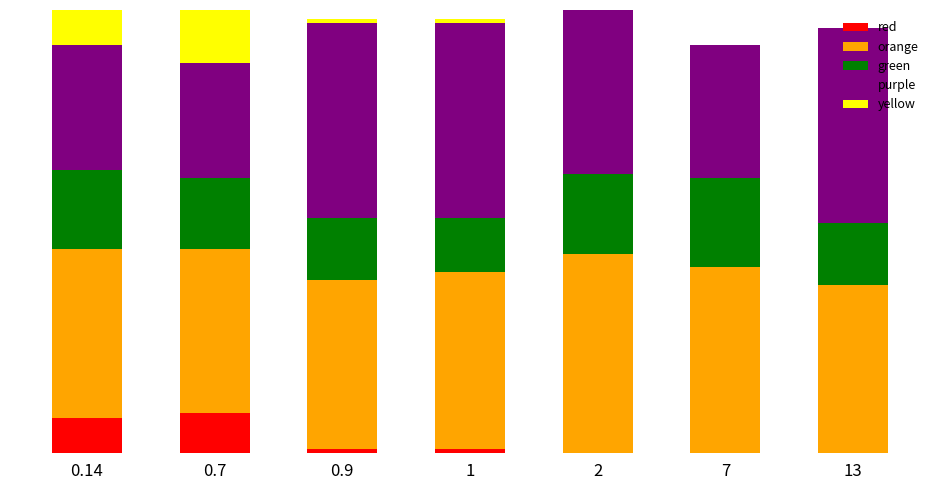

The value of yellow at 13 is 0.0. True or false?

True